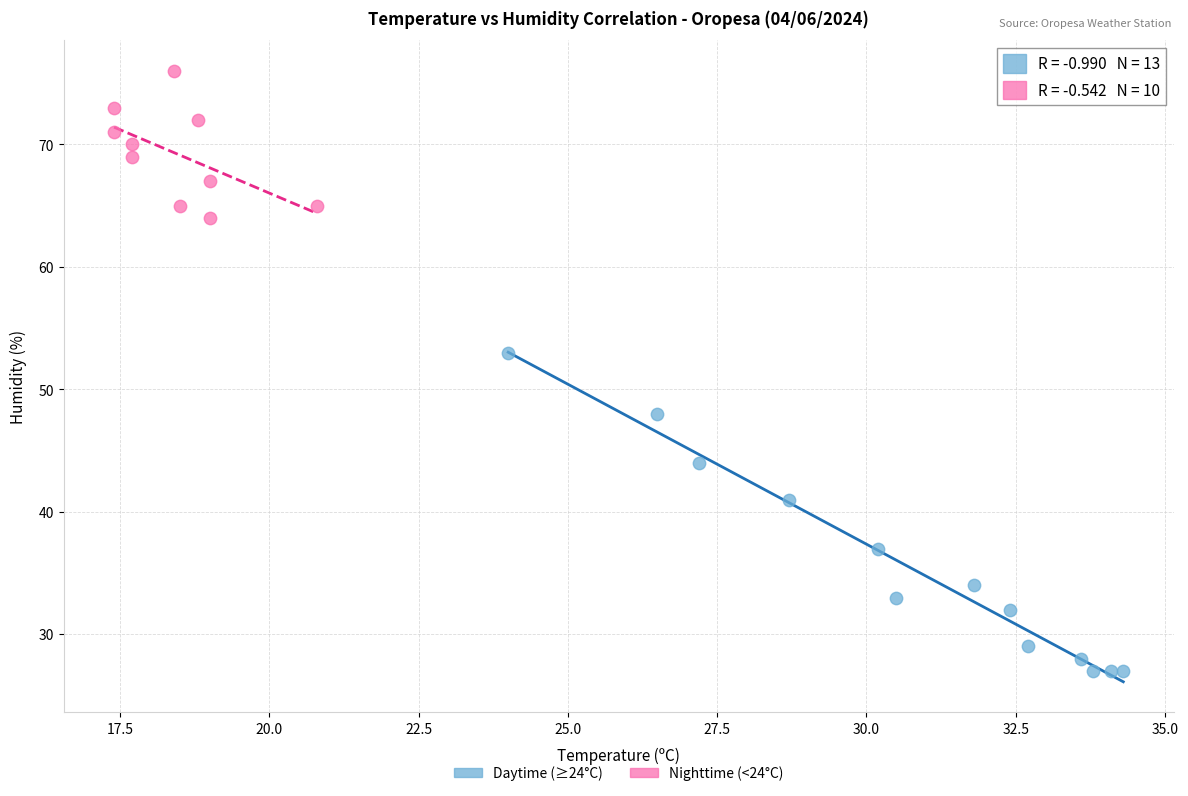

Which series reaches the maximum Y coordinate?

Nighttime (<24°C)